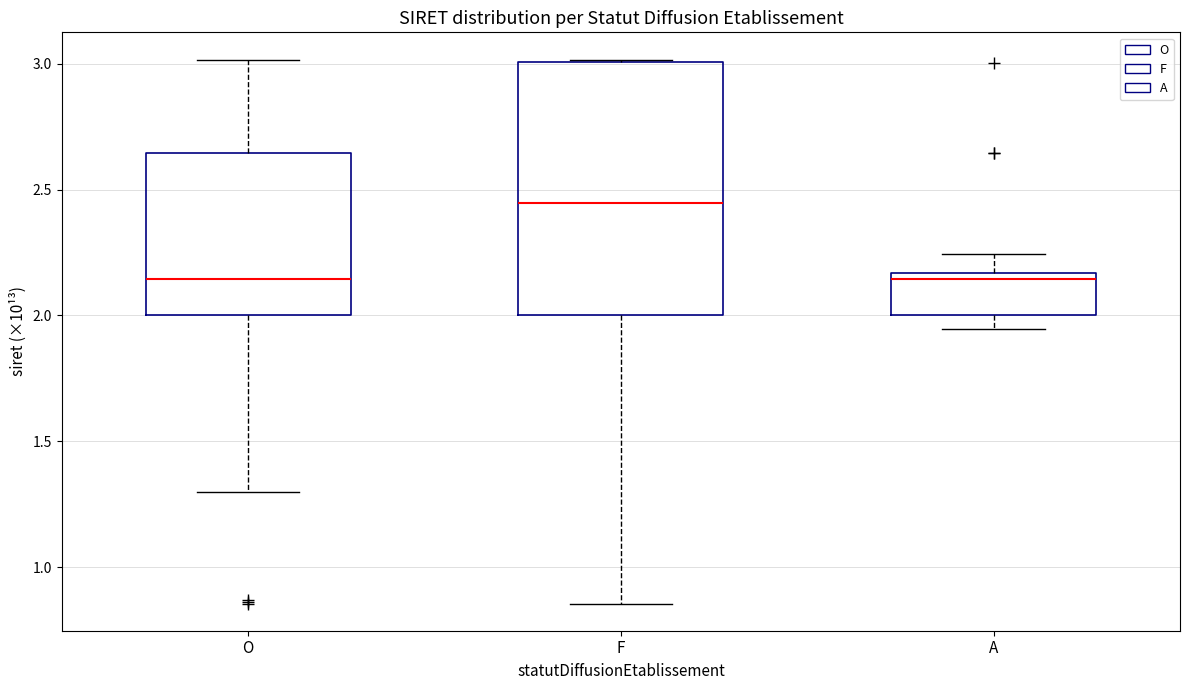

Reading left to right, transcribe this box plot: for each box, give where its median line is, the range the box spans, and where its two whiskers end, as read against the y-axis. The values are not printed on the chart, so give them approximately, as read against the axis.

O: median 2.15, box 2.00 to 2.65, whiskers 1.30 to 3.00
F: median 2.45, box 2.00 to 3.00, whiskers 0.85 to 3.00
A: median 2.15 (just below the box's upper edge), box 2.00 to 2.15, whiskers 1.95 to 2.25